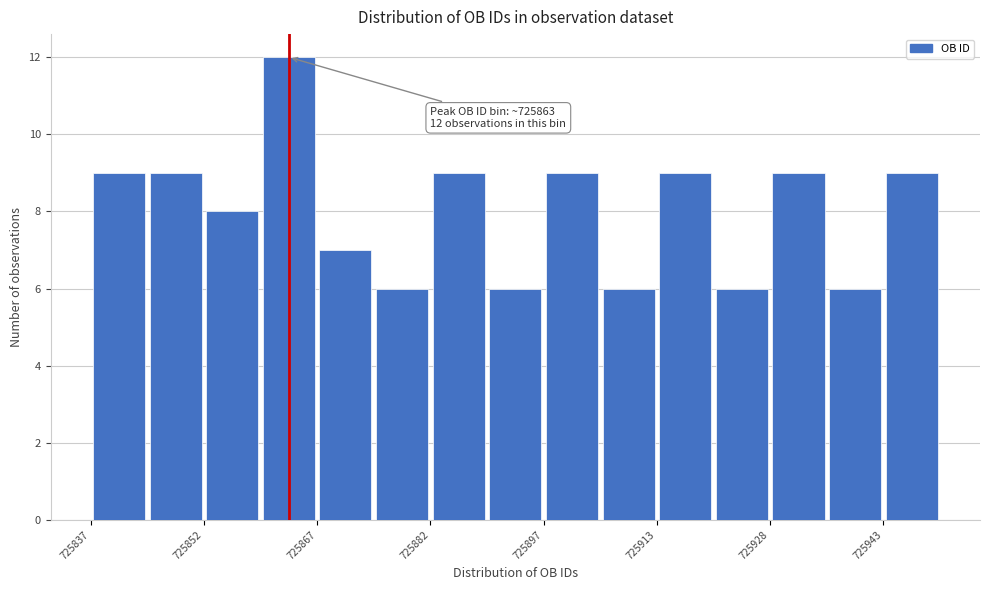

Read against the x-axis, roughly where is the centre of the tallest bar?

725864